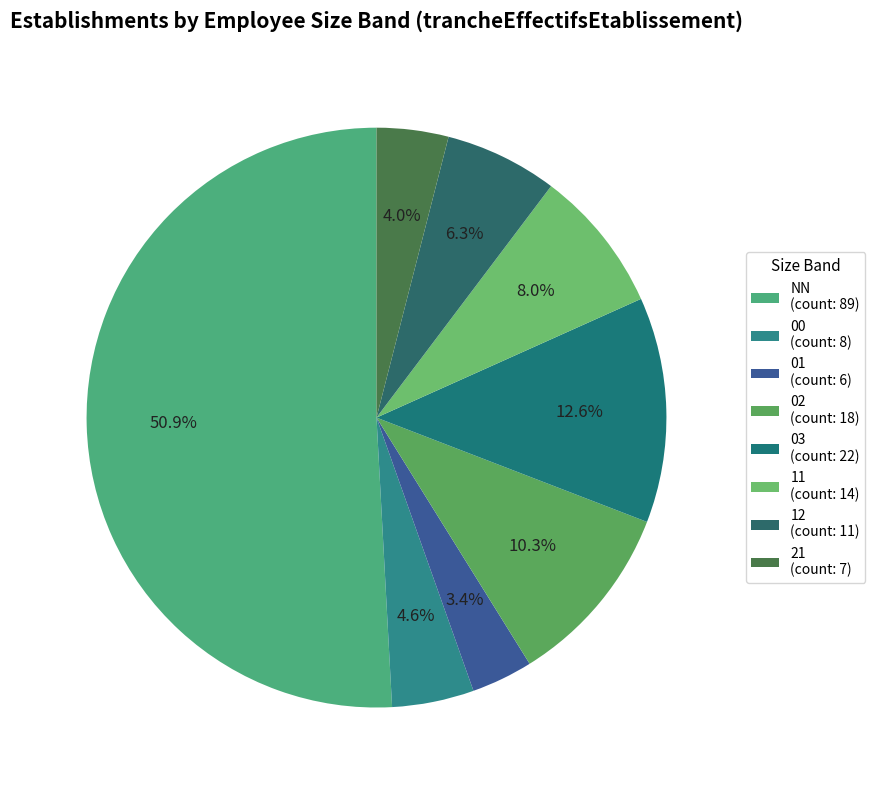

Is 02 the majority of the pie?

No